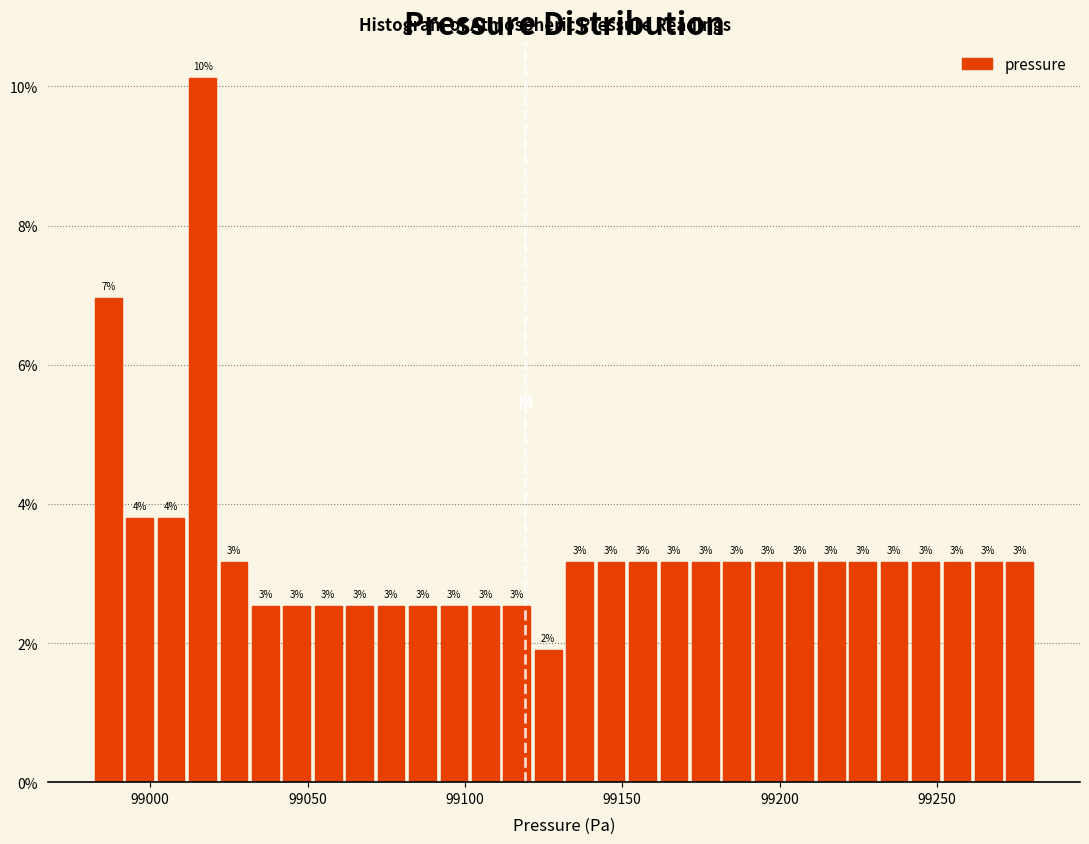

Around what value on the x-axis is the tallest bar? Give the approximate position of its centre, as read against the axis.

99015